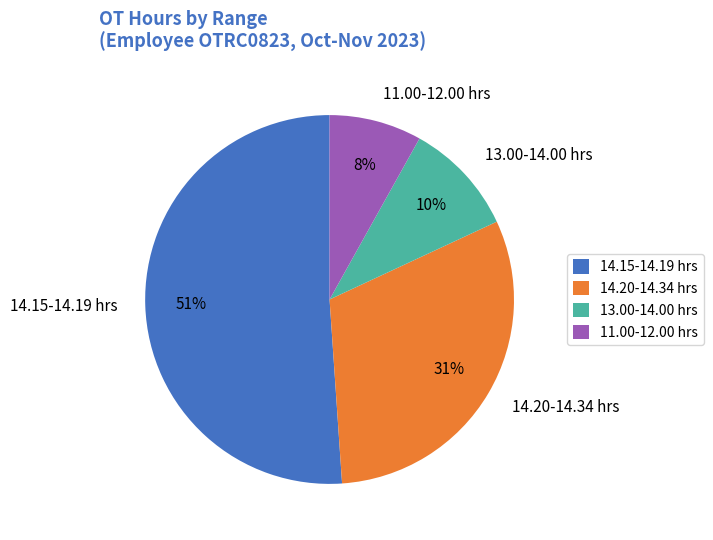

To the nearest percent, what is the average slice percentage?

25%